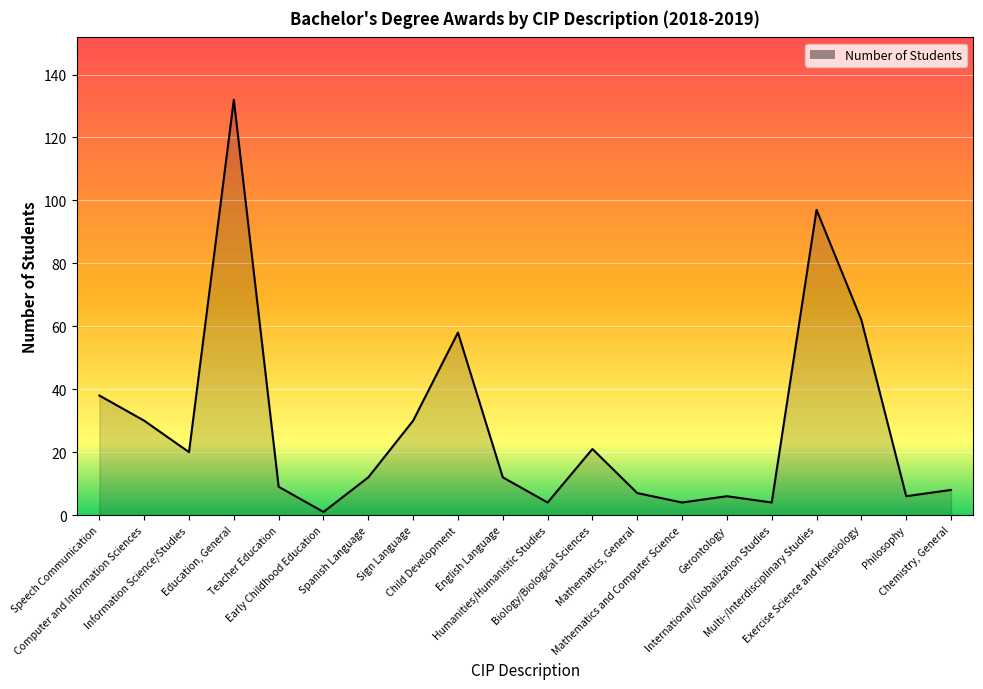

What is the minimum value shown in the chart?

1